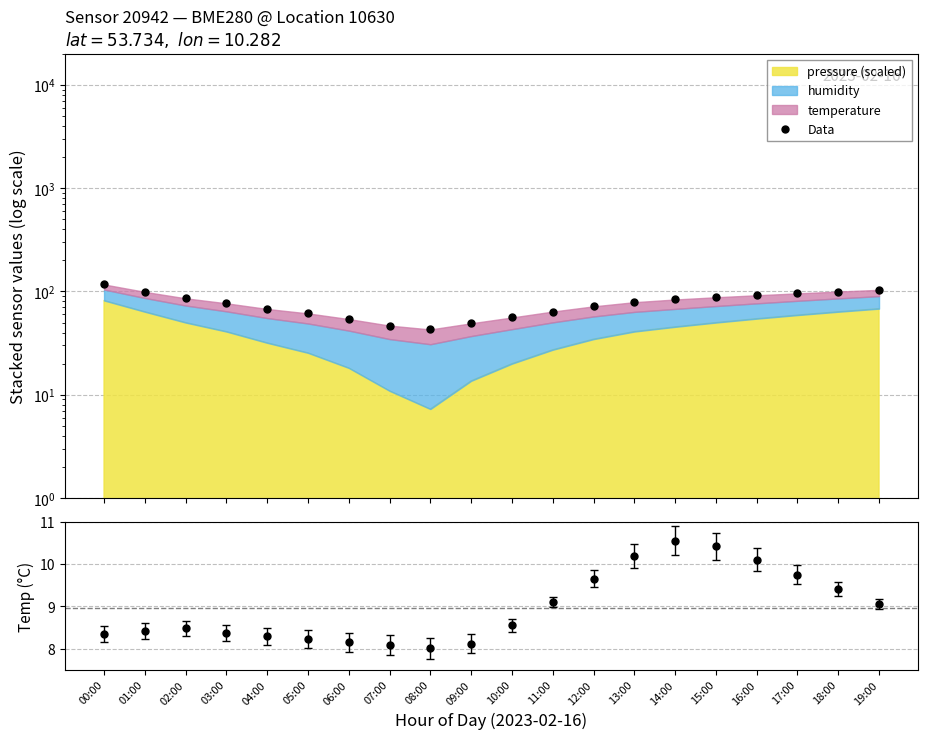

Which has a higher value, 12:00 or 13:00?

13:00